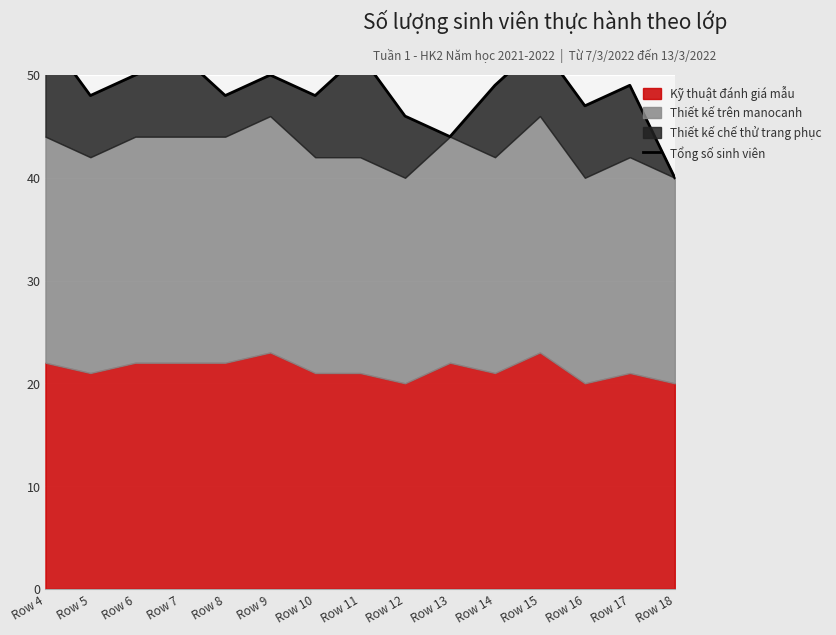

How many categories are shown in the chart?

15